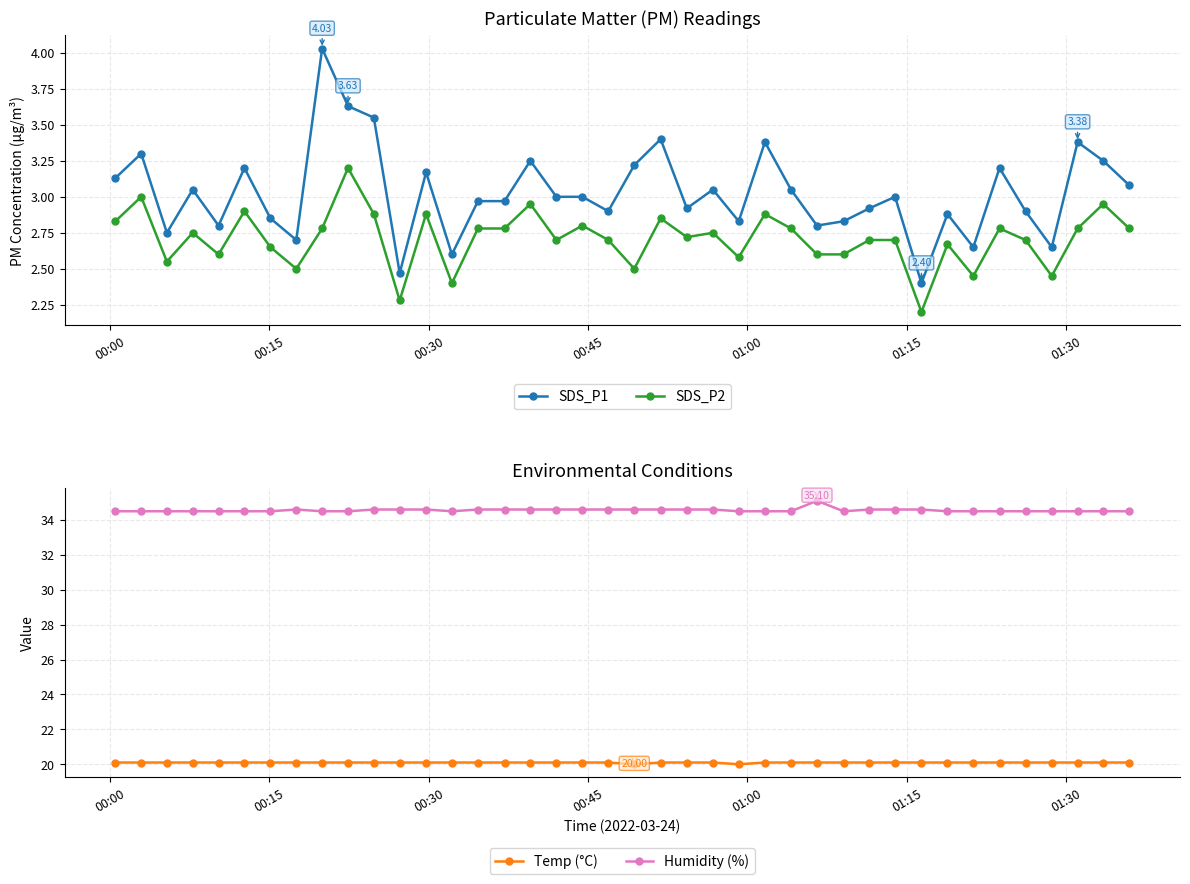

What is the lowest value of the SDS_P1 series?

2.4